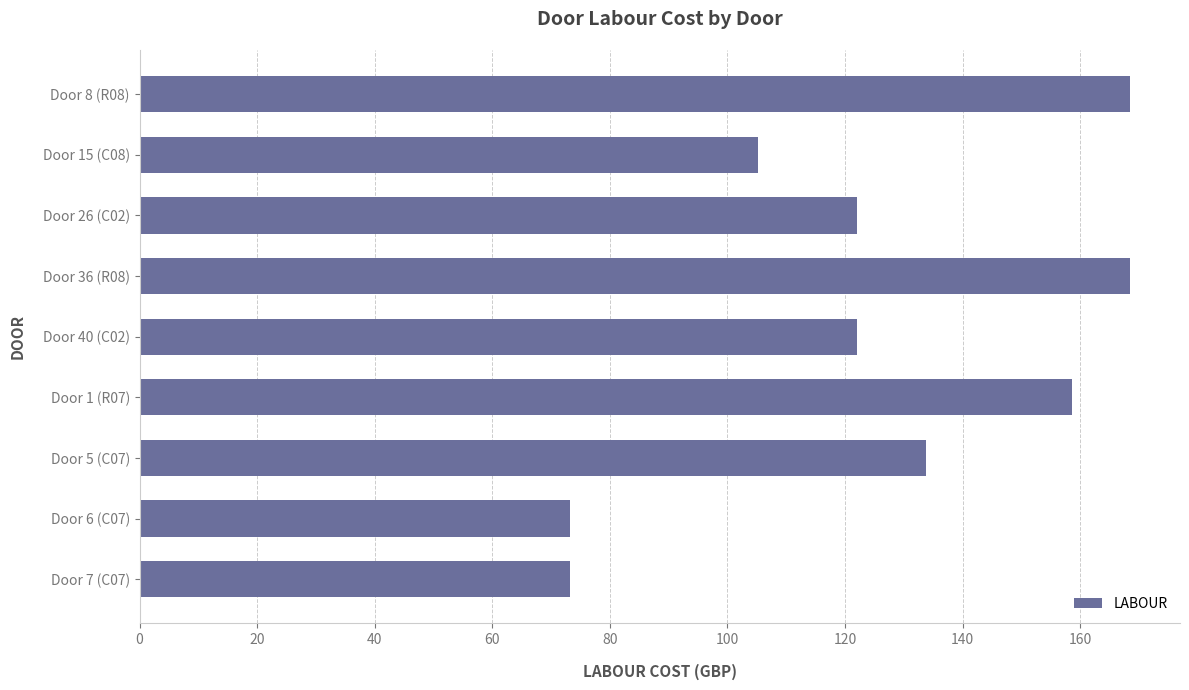

The chart shows a value of 229.6 at Door 1 (R07). True or false?

False